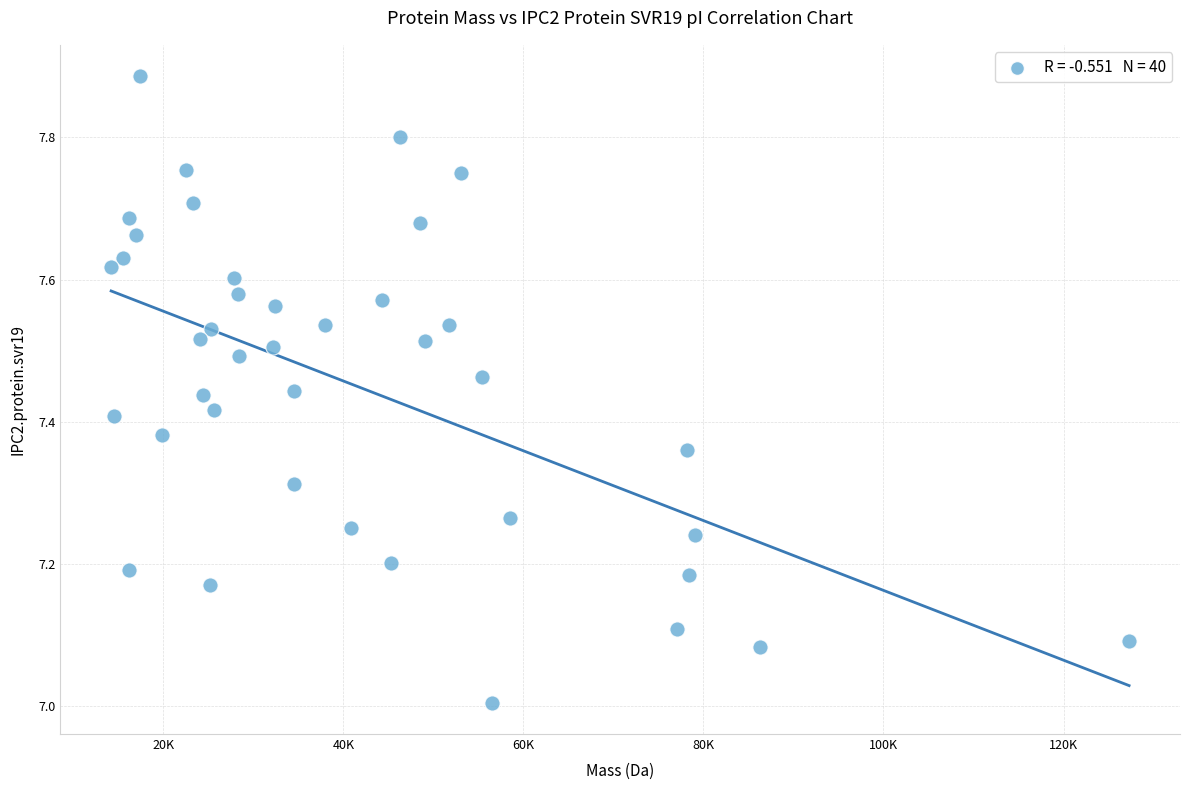

What is the range of X values (max minus min)?

113087.4